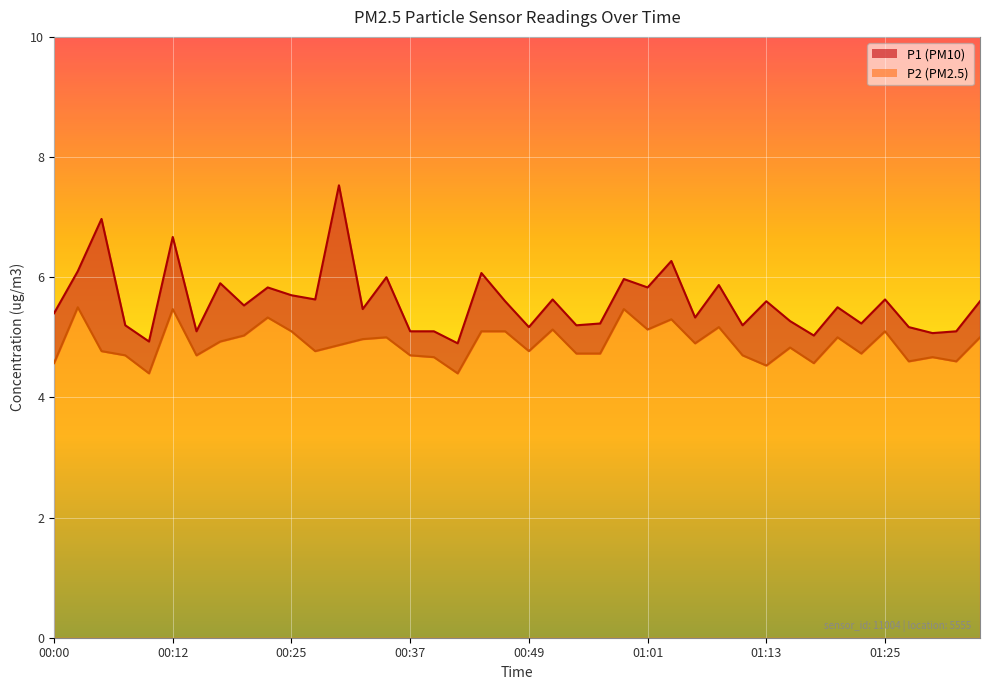

True or false: P2 and P1 cross at least once.

False